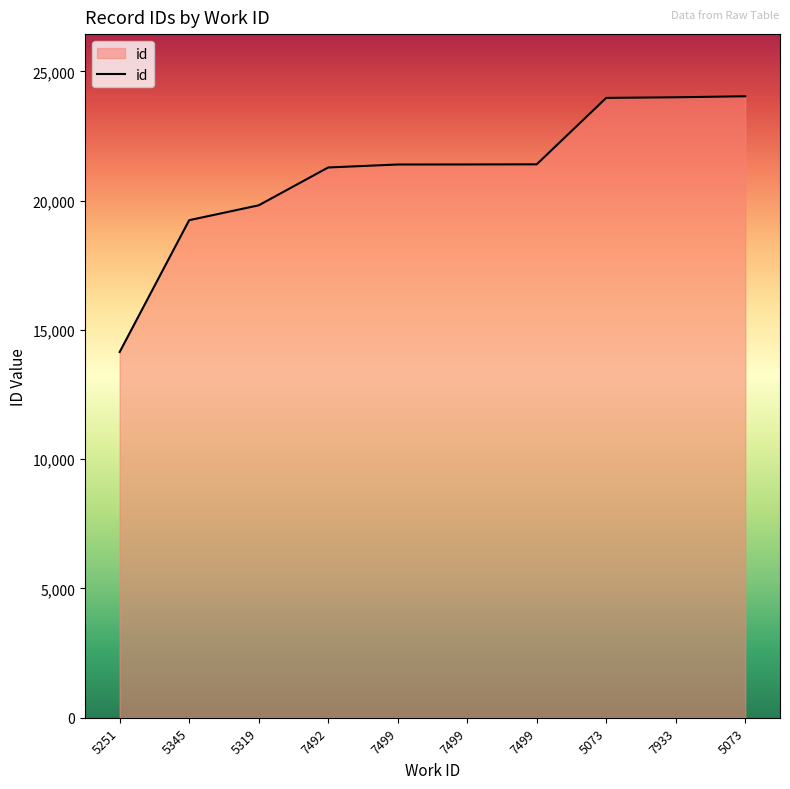

How many lines are shown in the chart?

1